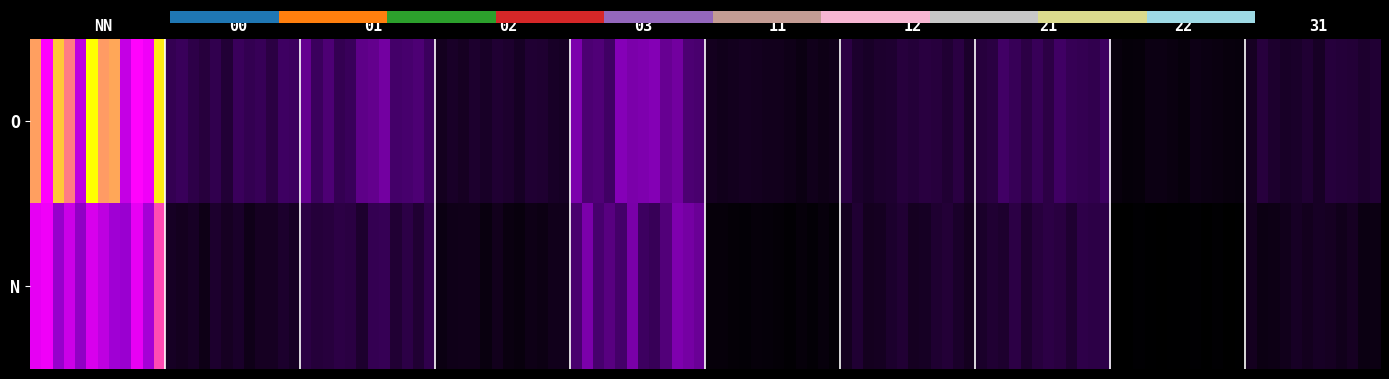

Reading left to right, extract all data points from this chart.

O_NN=45	O_00=12	O_01=18	O_02=7	O_03=22	O_11=5	O_12=9	O_21=14	O_22=3	O_31=8	N_NN=38	N_00=6	N_01=11	N_02=4	N_03=19	N_11=2	N_12=7	N_21=10	N_22=1	N_31=5